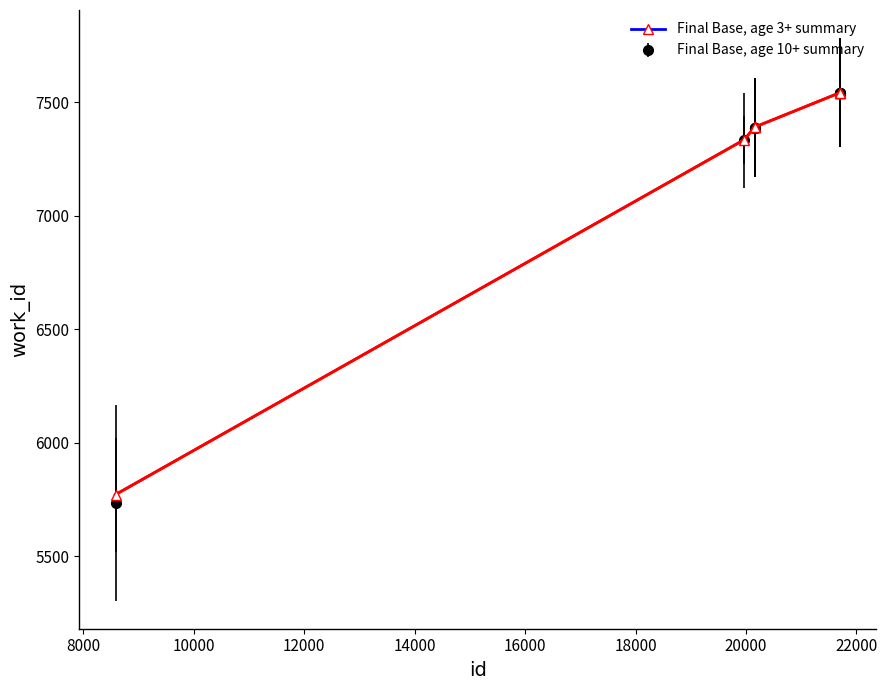

What is the minimum value shown in the chart?

5737.0